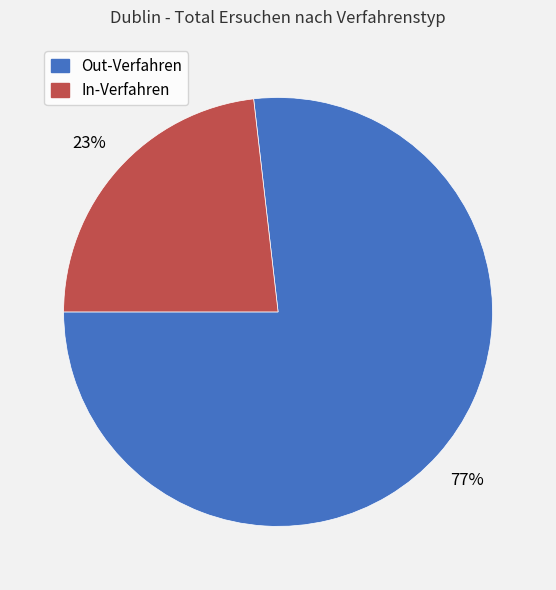

The Out-Verfahren slice represents 77% of the pie. True or false?

True